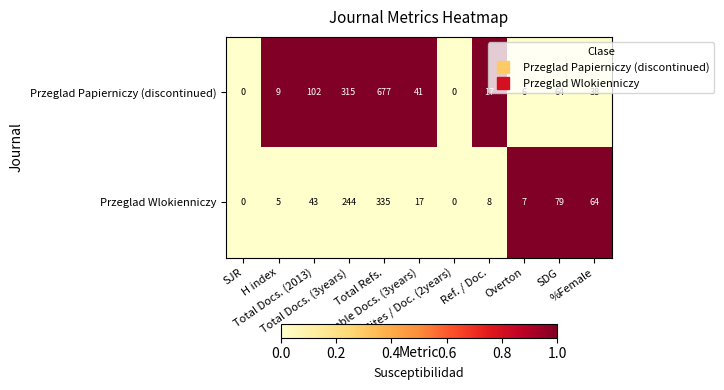

How many distinct data groups are displayed?

2